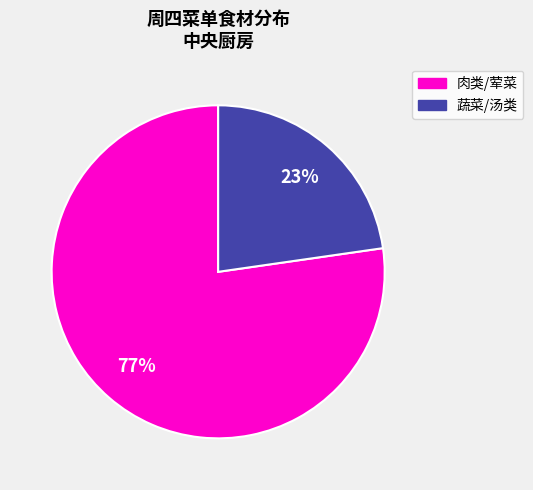

Between 蔬菜/汤类 and 肉类/荤菜, which is larger?

肉类/荤菜